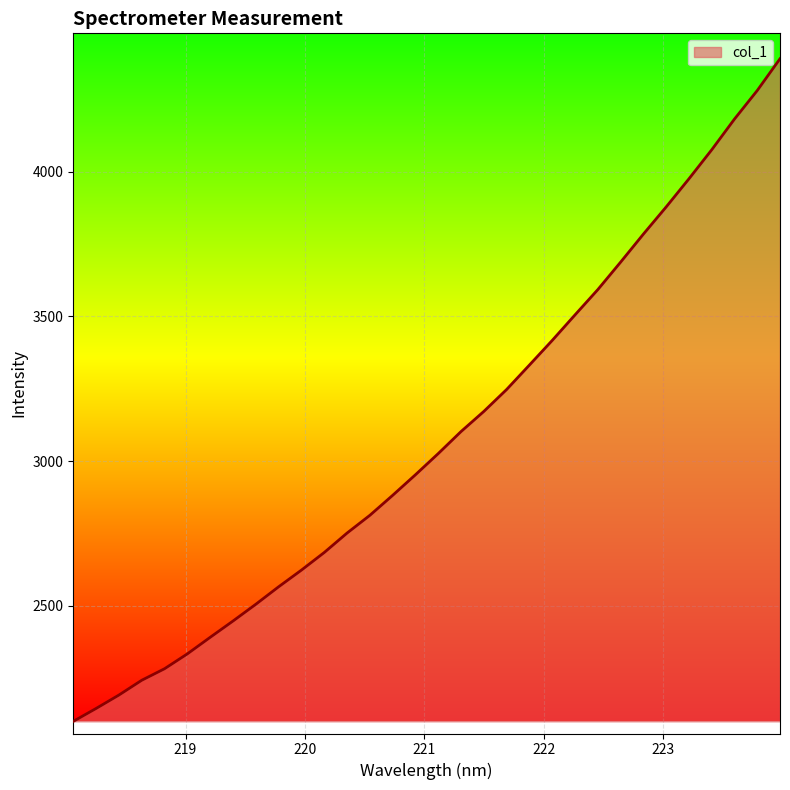

What is the difference between the maximum and minimum values?

2289.3